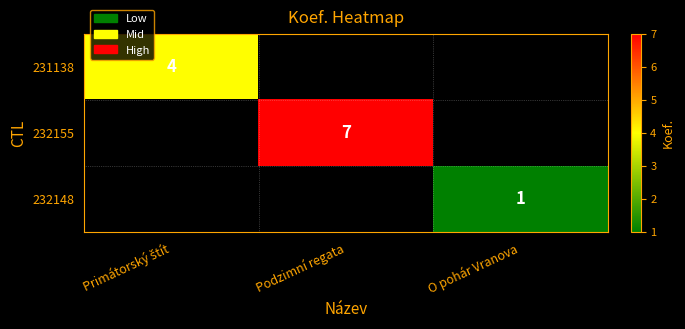

How many distinct data groups are displayed?

3